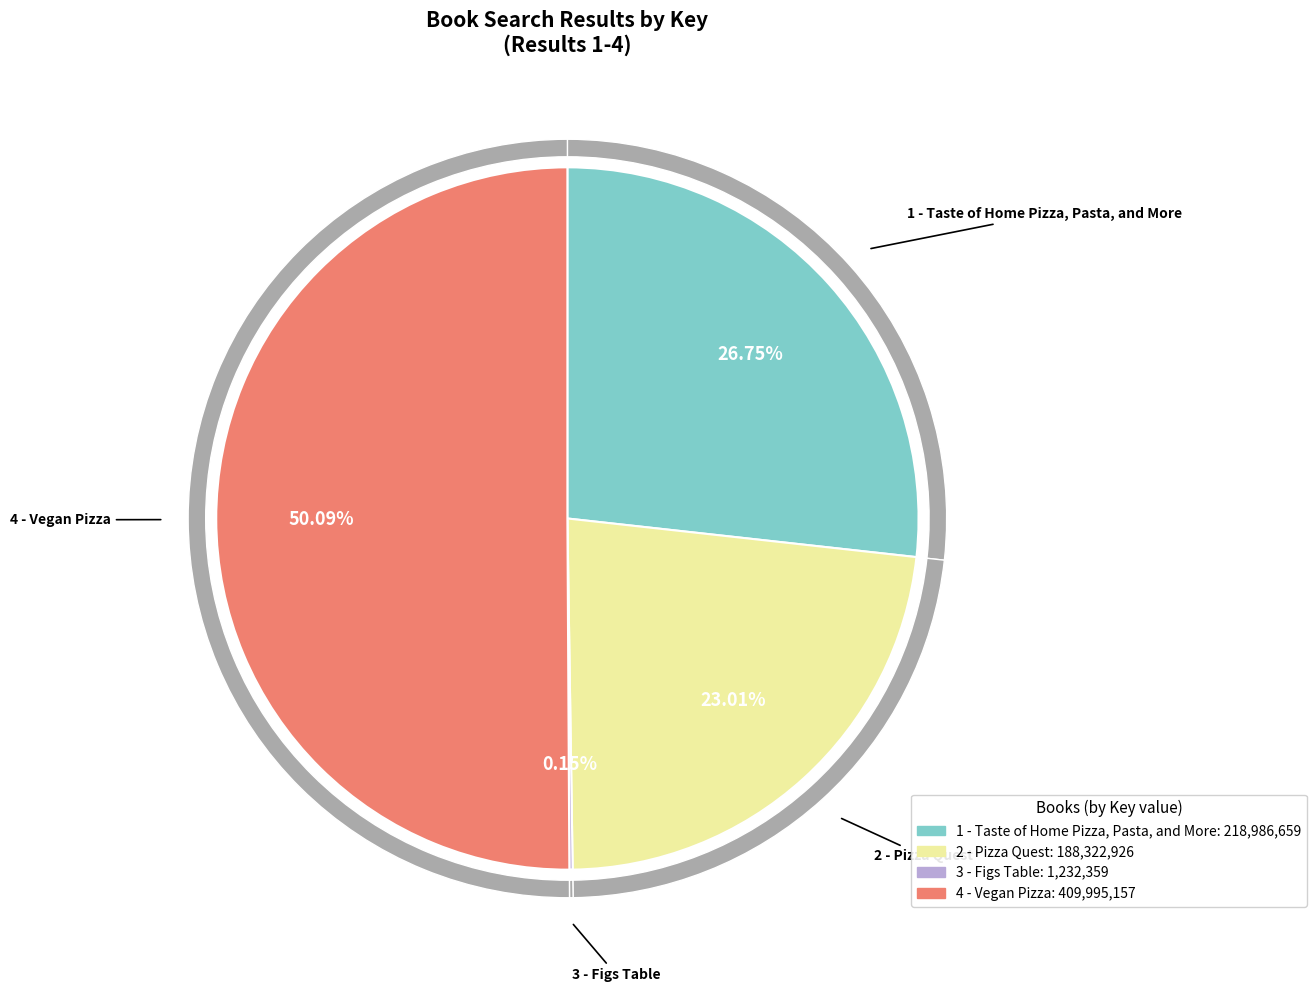

Does 4 - Vegan Pizza represent more than half of the total?

Yes